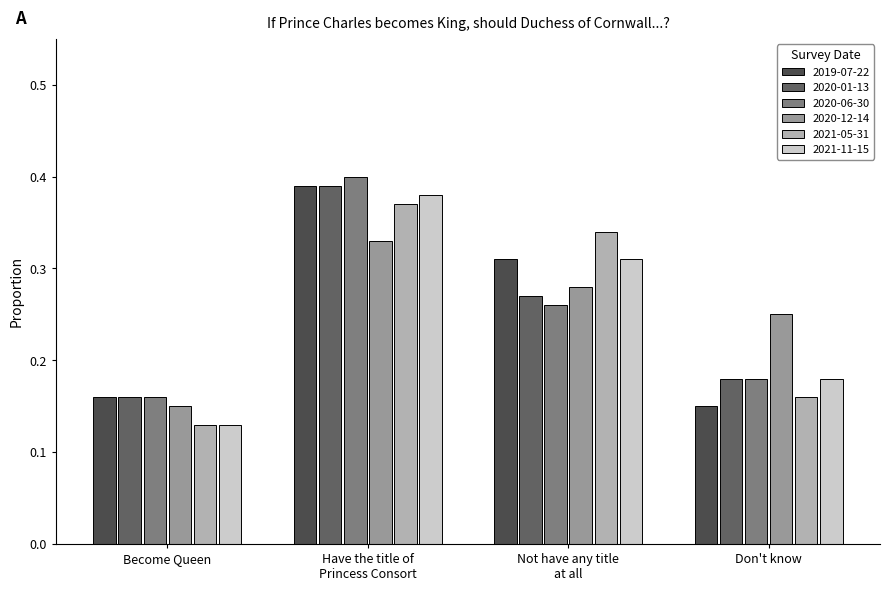

Count the number of data series in this chart.

6